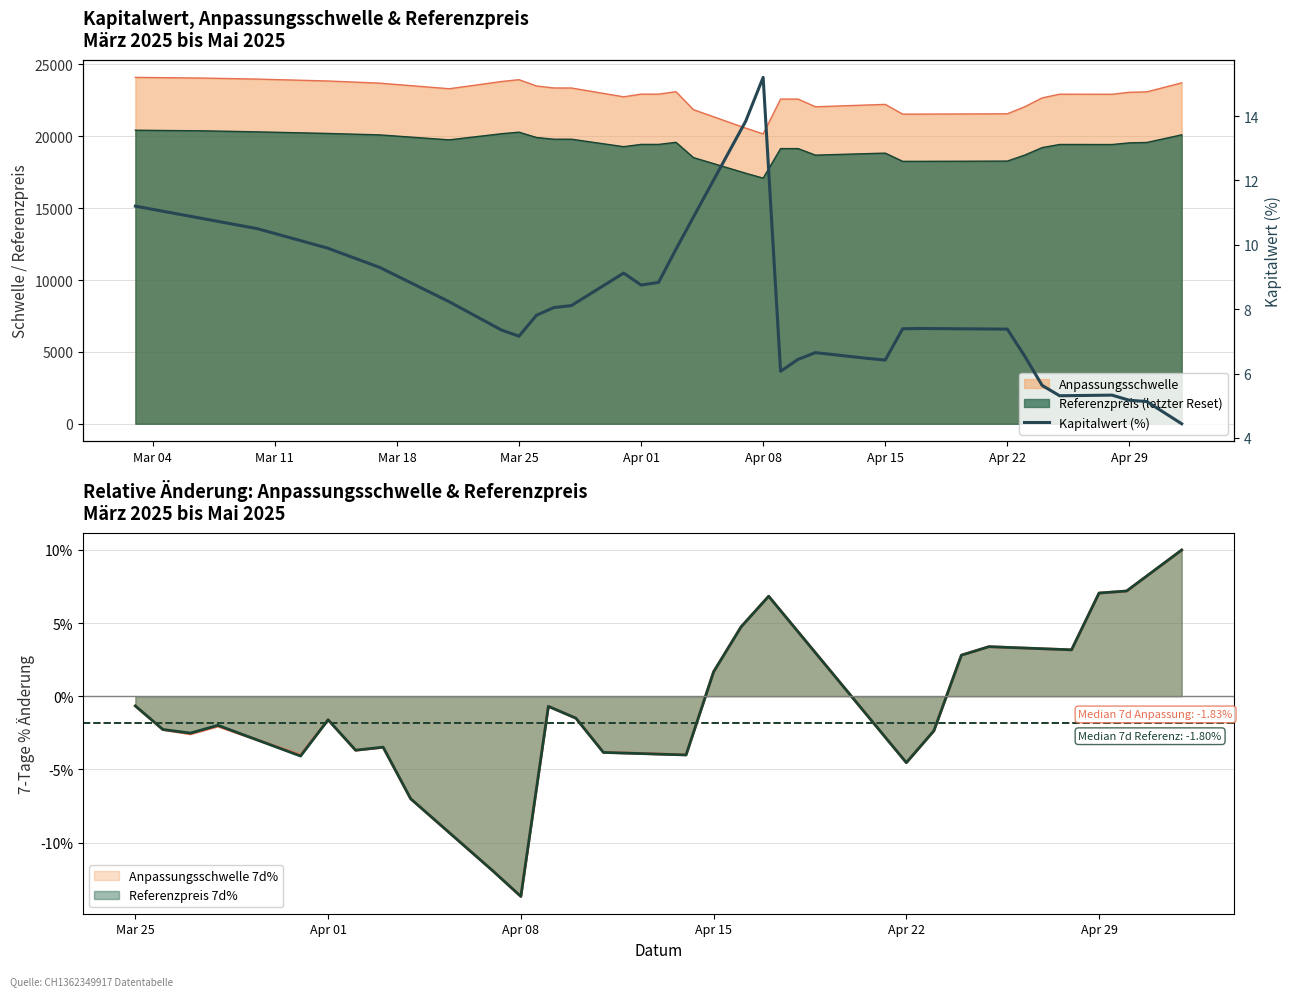

At which category does the chart reach its peak across all series?

Apr 08